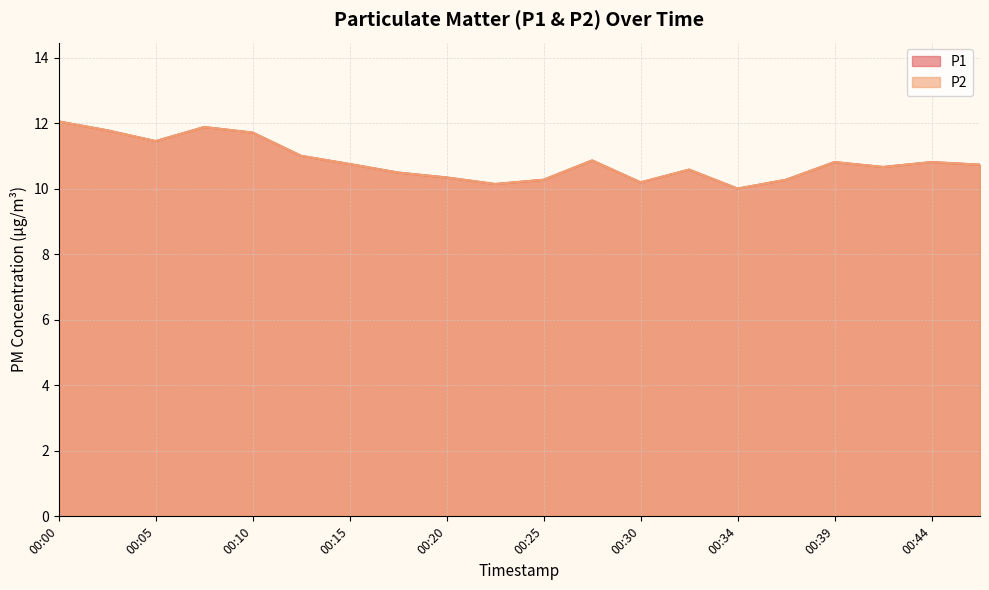

Which series has the widest spread of values?

P1